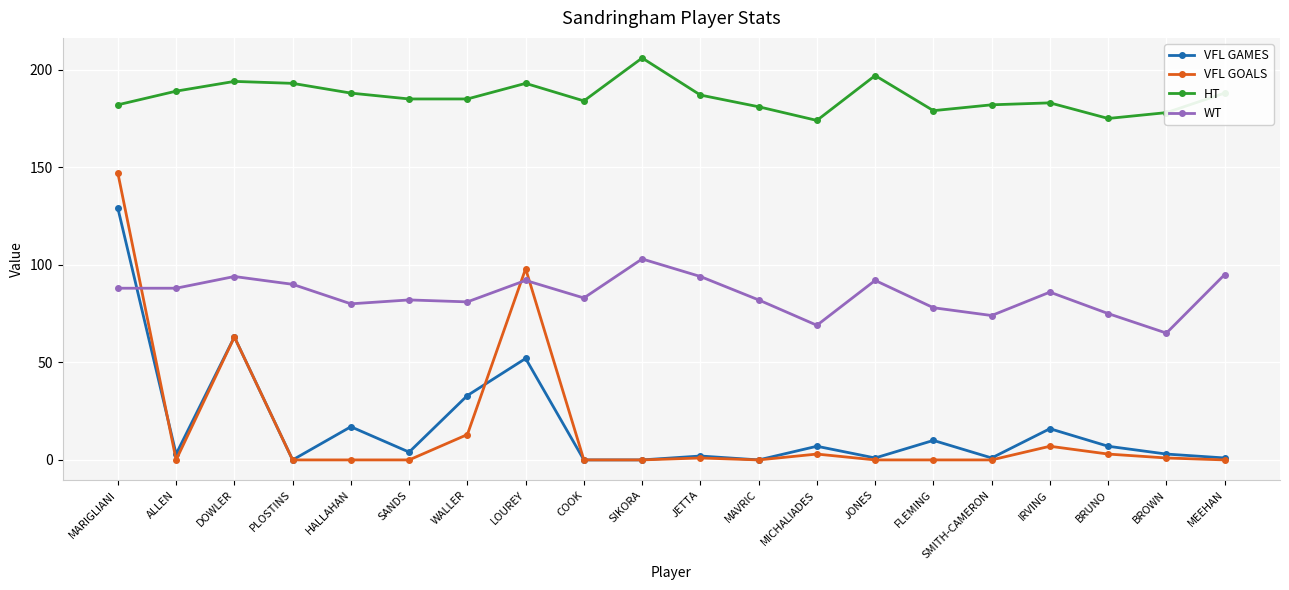

What is the difference between the highest and lowest values at IRVING?

176